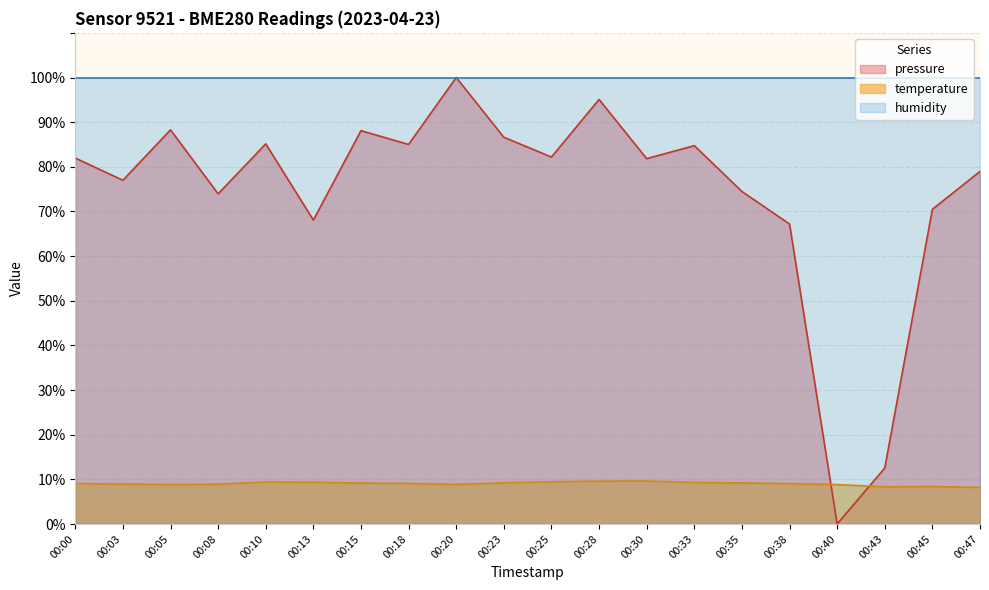

What is the difference between the temperature values at 00:00 and 00:05?

0.2